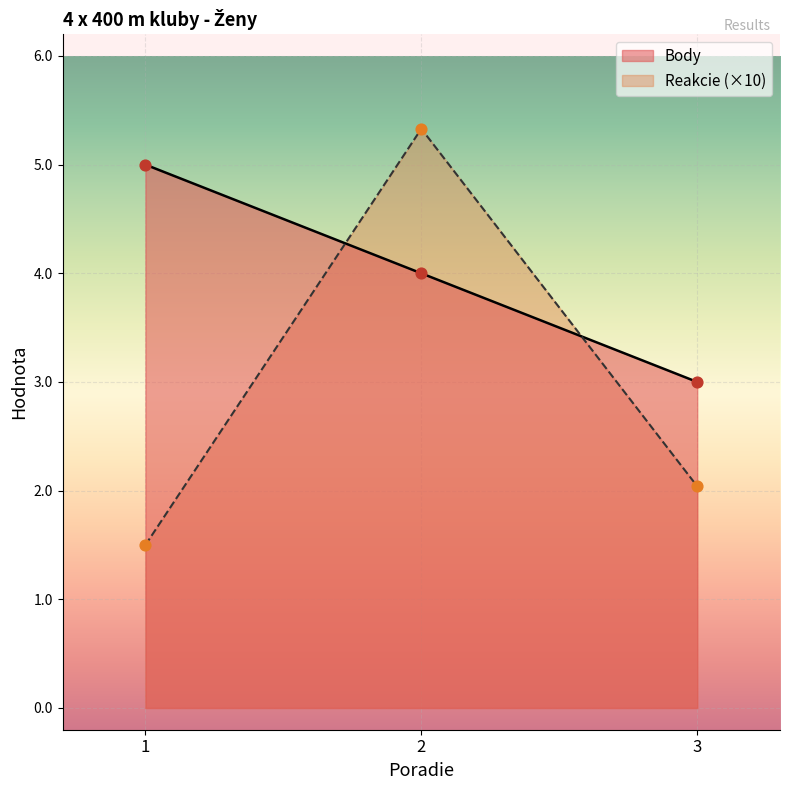

Which series reaches the minimum Y coordinate?

Reakcie